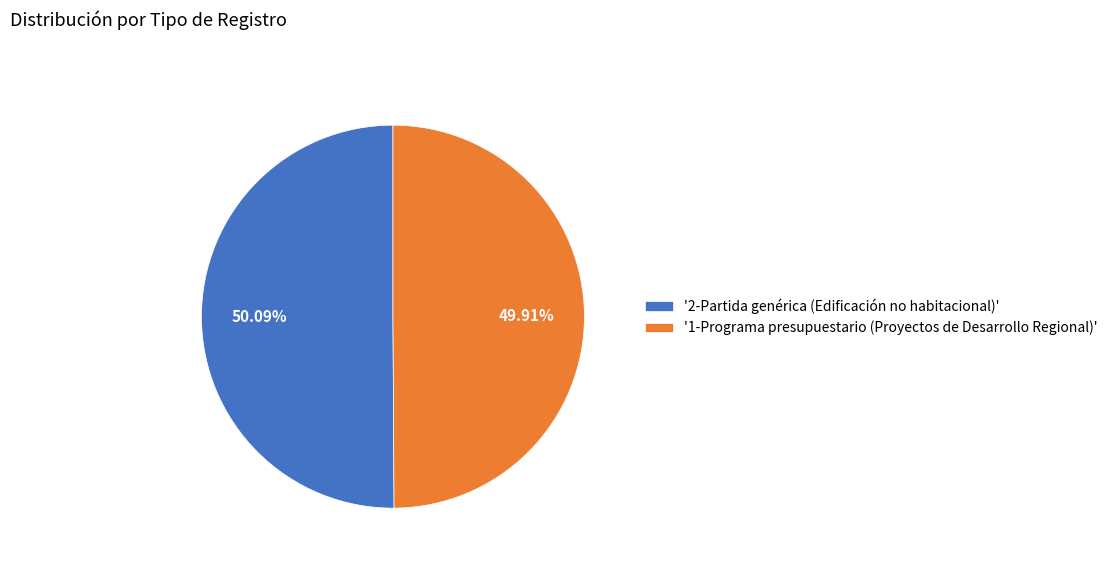

Is there any slice that represents more than half of the pie?

Yes